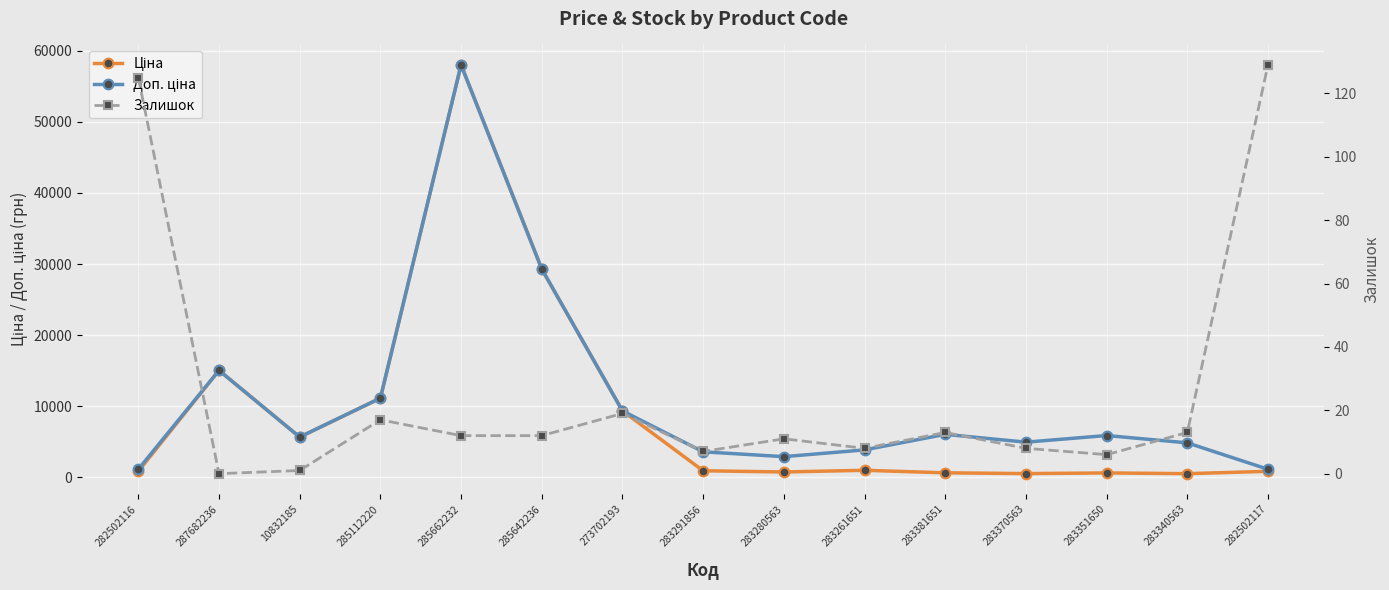

True or false: Доп. ціна and Ціна cross at least once.

False